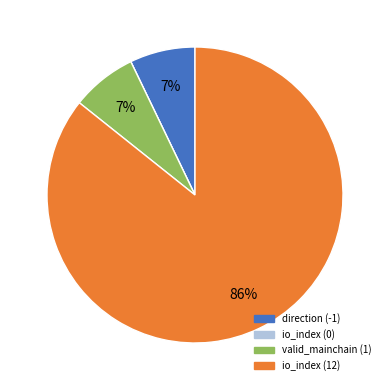

To the nearest percent, what percentage of the pie is direction (-1)?

7%